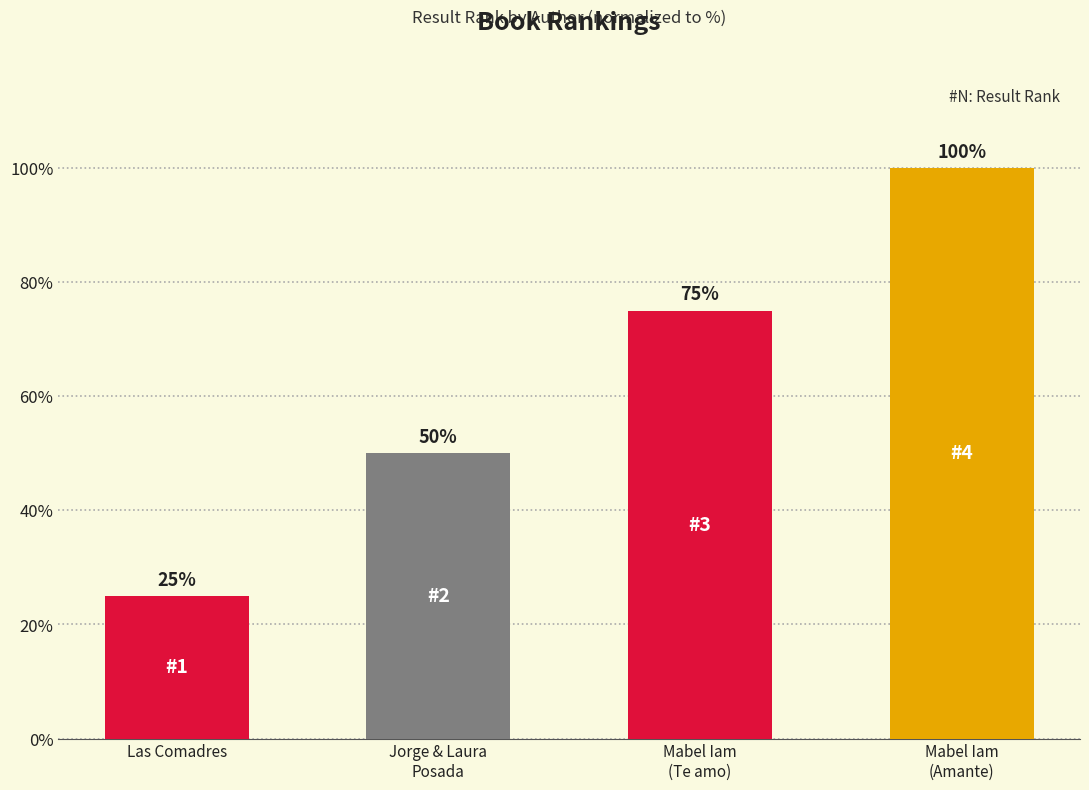

List the labels in order of value, smallest first.

Las Comadres, Jorge & Laura
Posada, Mabel Iam
(Te amo), Mabel Iam
(Amante)